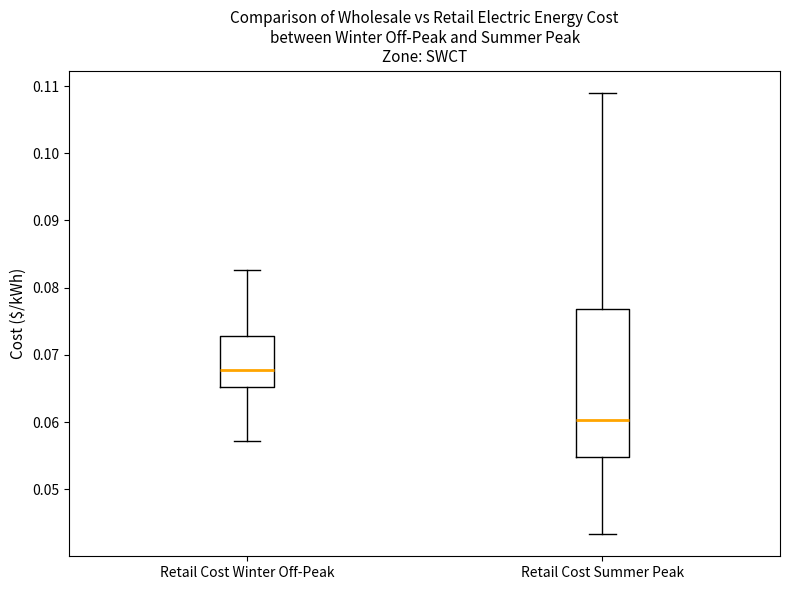

Which box has the highest median line?

Retail Cost Winter Off-Peak